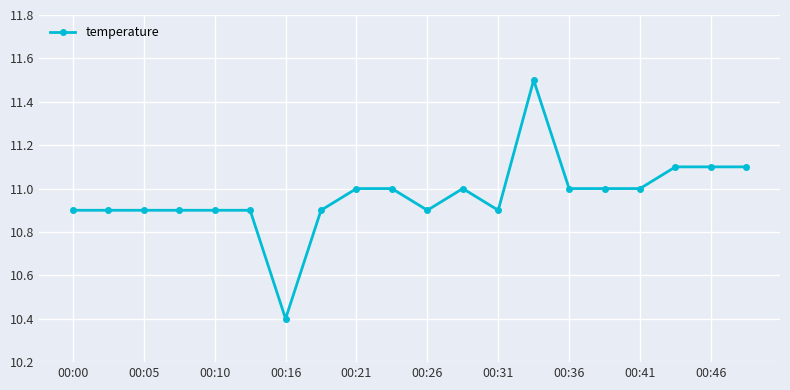

True or false: the data has more than 0 interior local peaks.

True